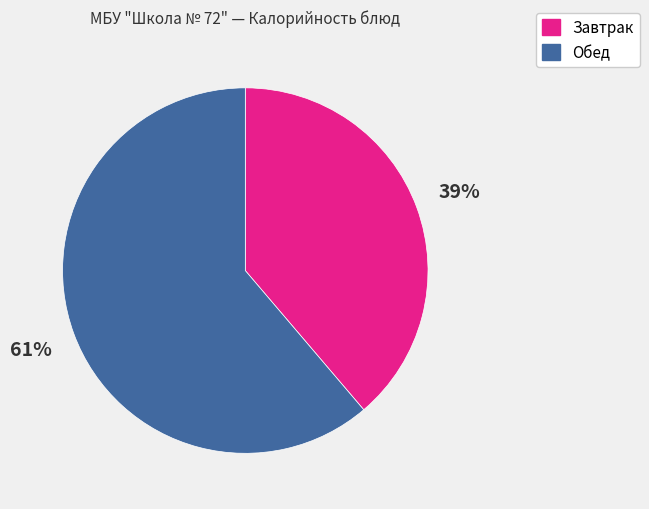

Is there a majority slice in this chart?

Yes